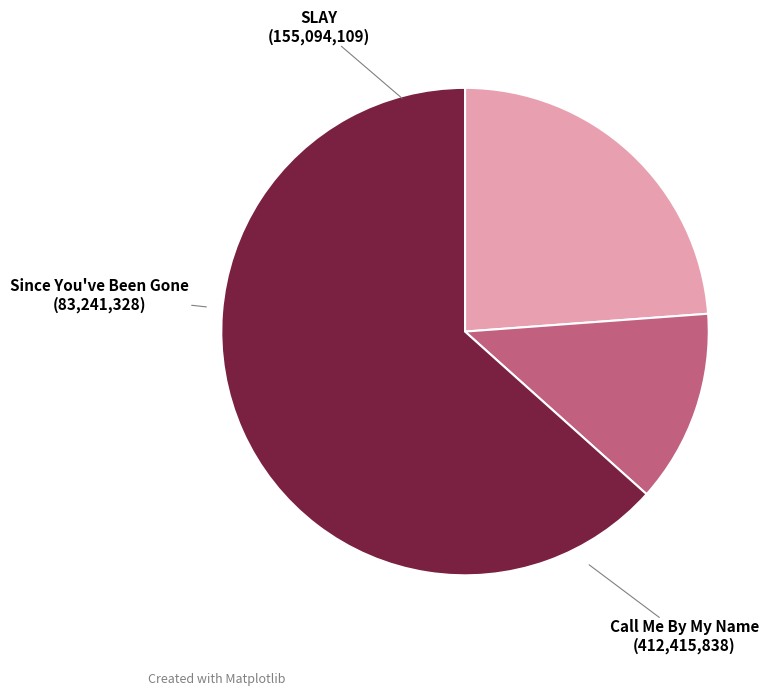

Is there a majority slice in this chart?

Yes